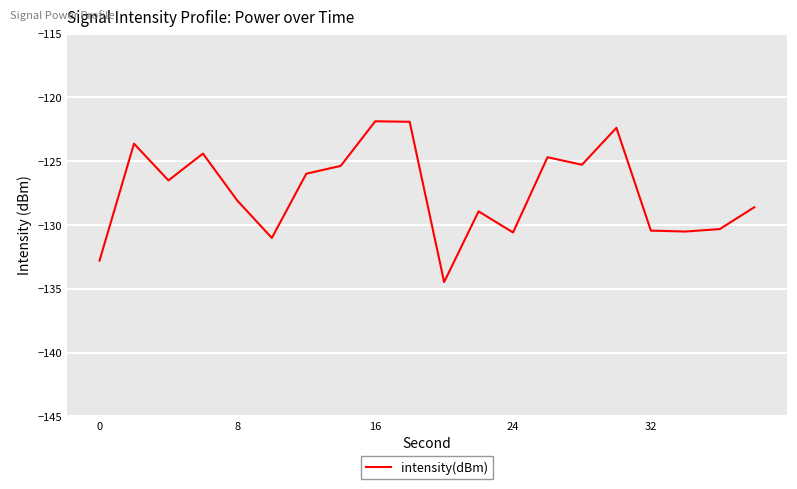

What is the minimum value shown in the chart?

-134.5